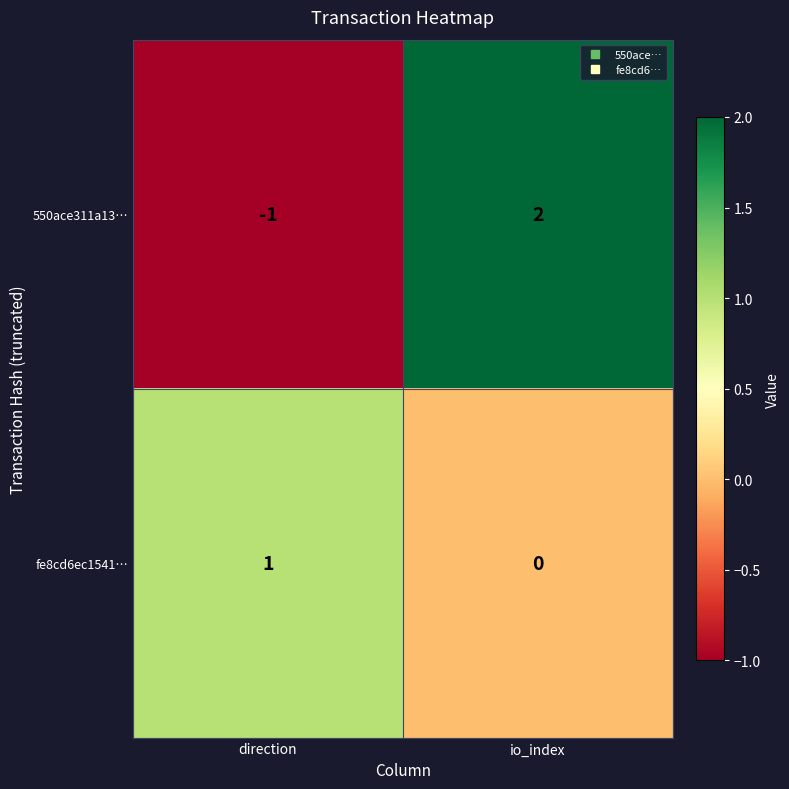

How many categories are shown in the chart?

2